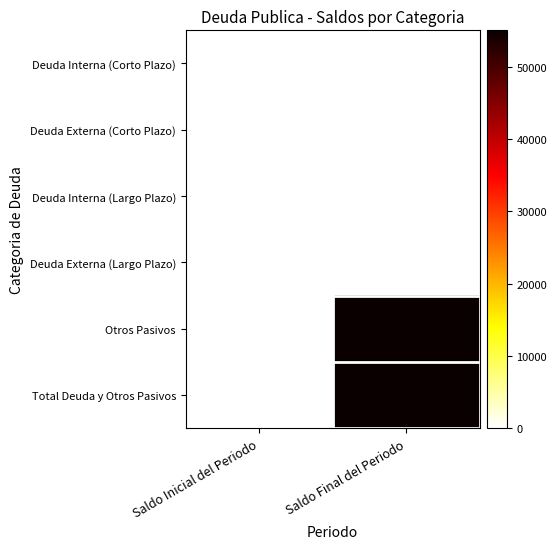

Reading right to left, transcribe all the data shown in this chart.

Deuda Interna (Corto Plazo): Saldo Final del Periodo=0.0	Saldo Inicial del Periodo=0.0
Deuda Externa (Corto Plazo): Saldo Final del Periodo=0.0	Saldo Inicial del Periodo=0.0
Deuda Interna (Largo Plazo): Saldo Final del Periodo=0.0	Saldo Inicial del Periodo=0.0
Deuda Externa (Largo Plazo): Saldo Final del Periodo=0.0	Saldo Inicial del Periodo=0.0
Otros Pasivos: Saldo Final del Periodo=55054.0	Saldo Inicial del Periodo=0.0
Total Deuda y Otros Pasivos: Saldo Final del Periodo=55054.0	Saldo Inicial del Periodo=0.0